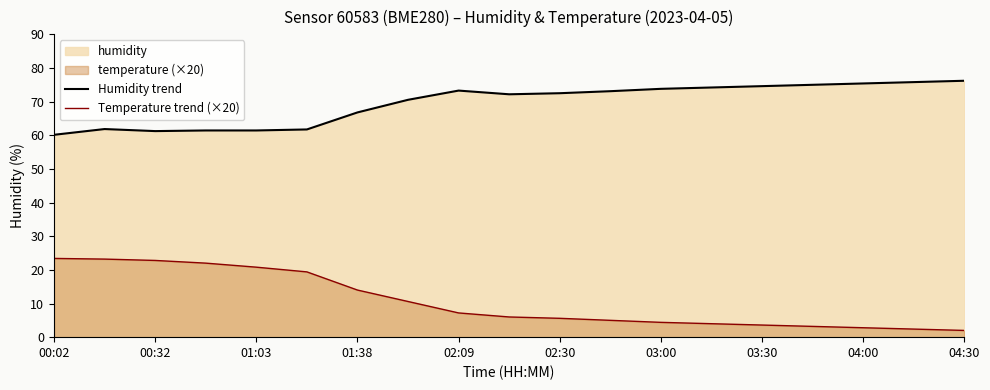

True or false: Temperature trend (×20) and Humidity trend intersect in this chart.

False